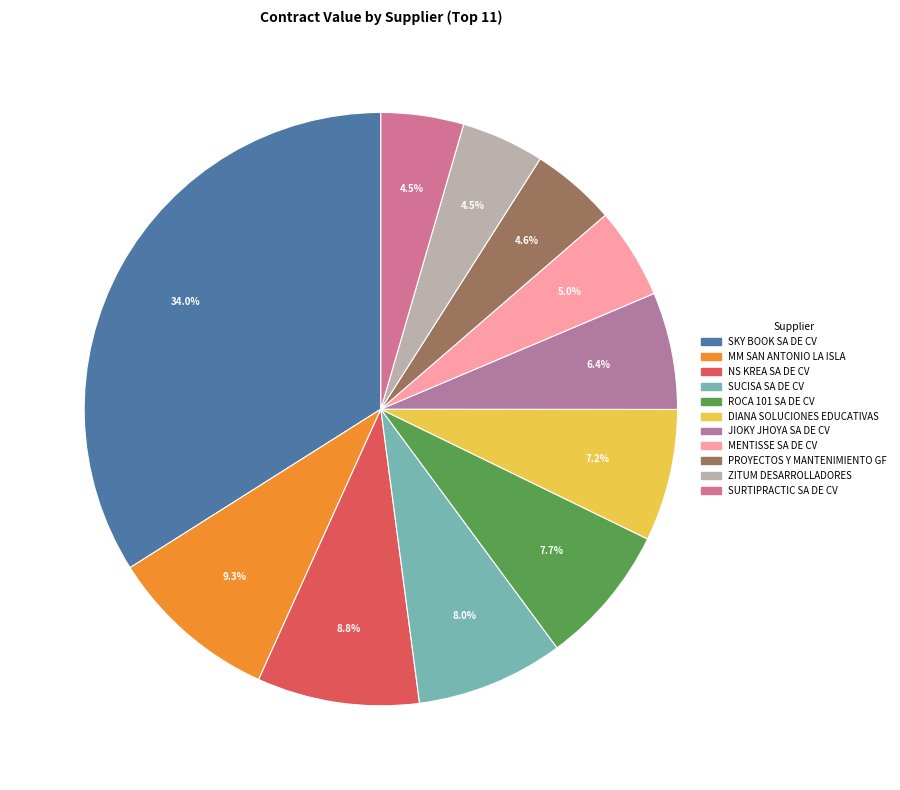

True or false: SURTIPRACTIC SA DE CV accounts for 1% of the total.

False